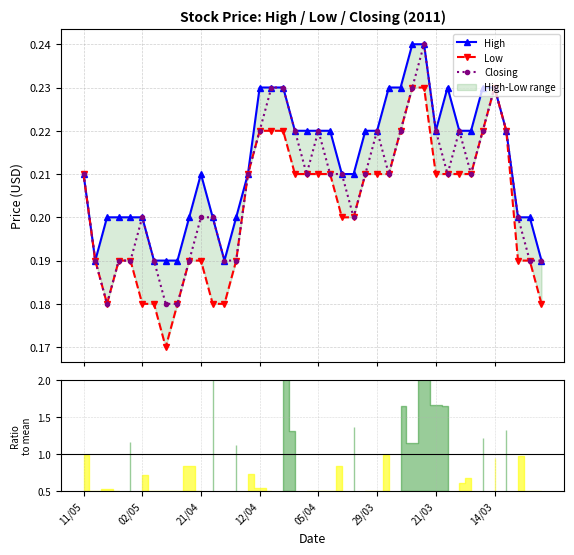

List the series in order of their peak value, highest first.

High, Closing, Low